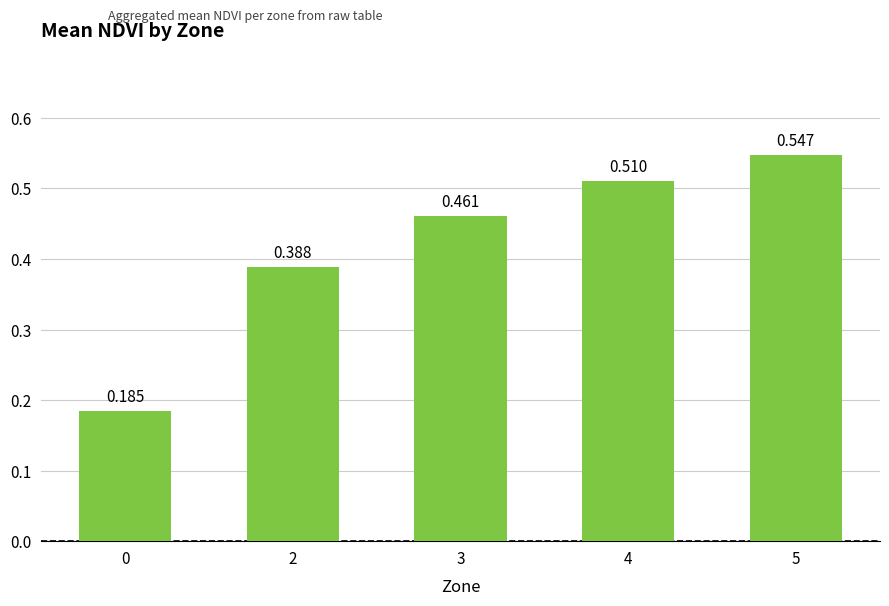

What is the value of the 4th bar from the left?

0.5